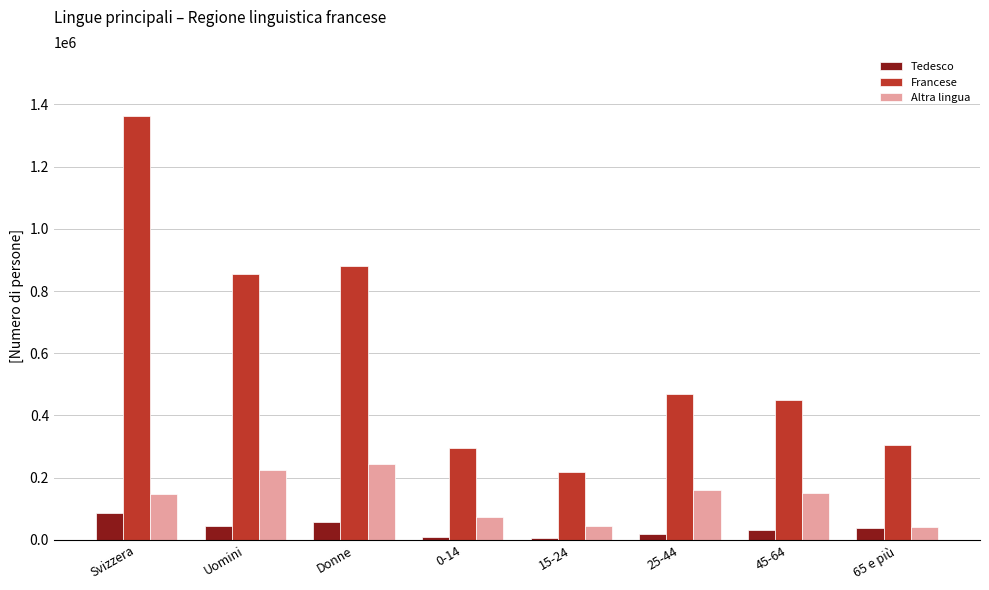

At which label does Francese reach its peak?

Svizzera